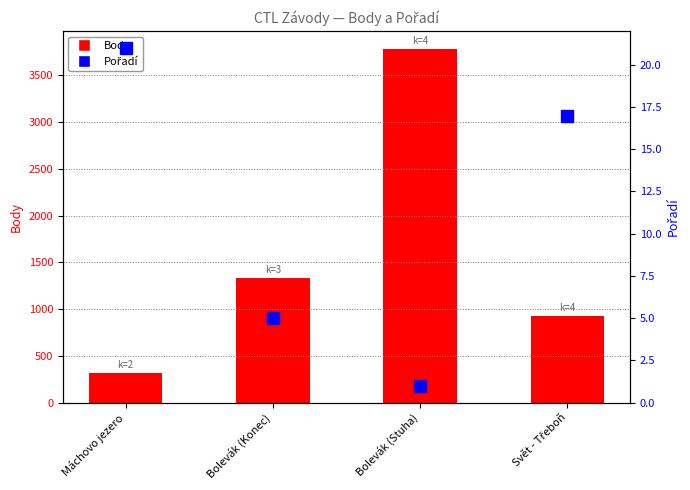

What is the difference between the maximum and minimum values in the Pořadí series?

20